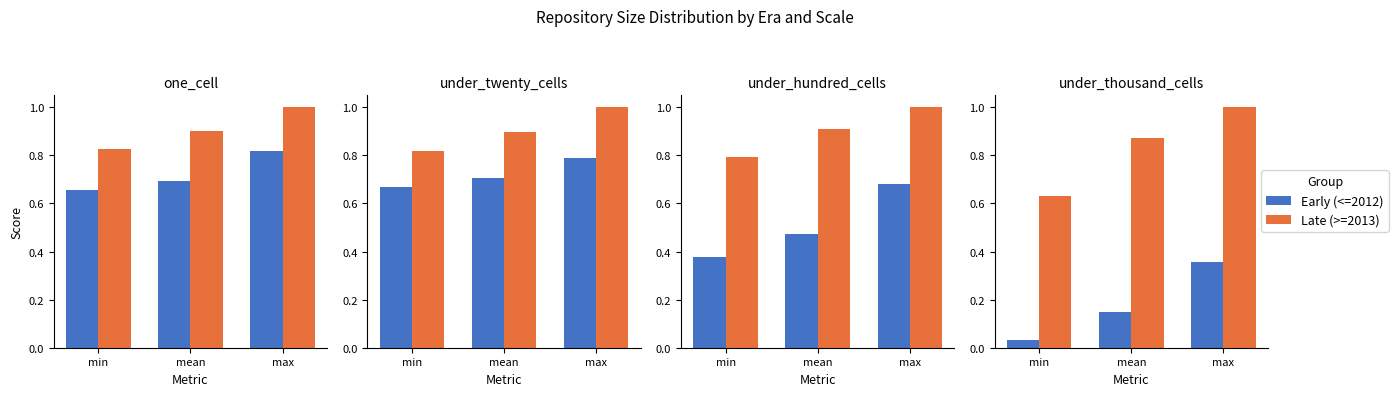

What is the label of the 2nd bar from the left?

mean